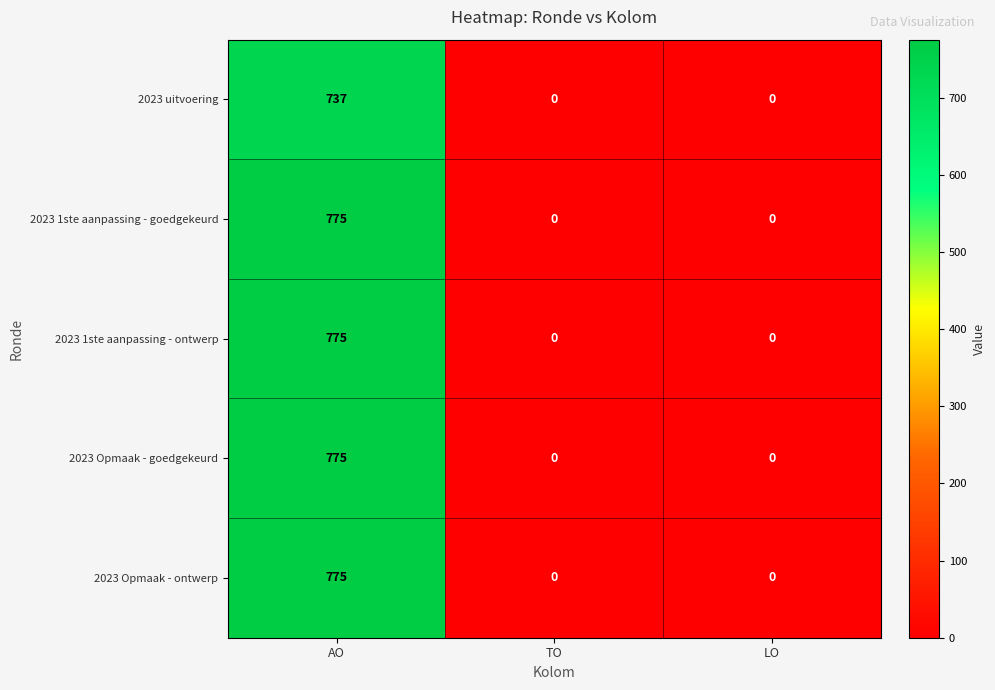

The value of 2023 1ste aanpassing - goedgekeurd at AO is 1070. True or false?

False